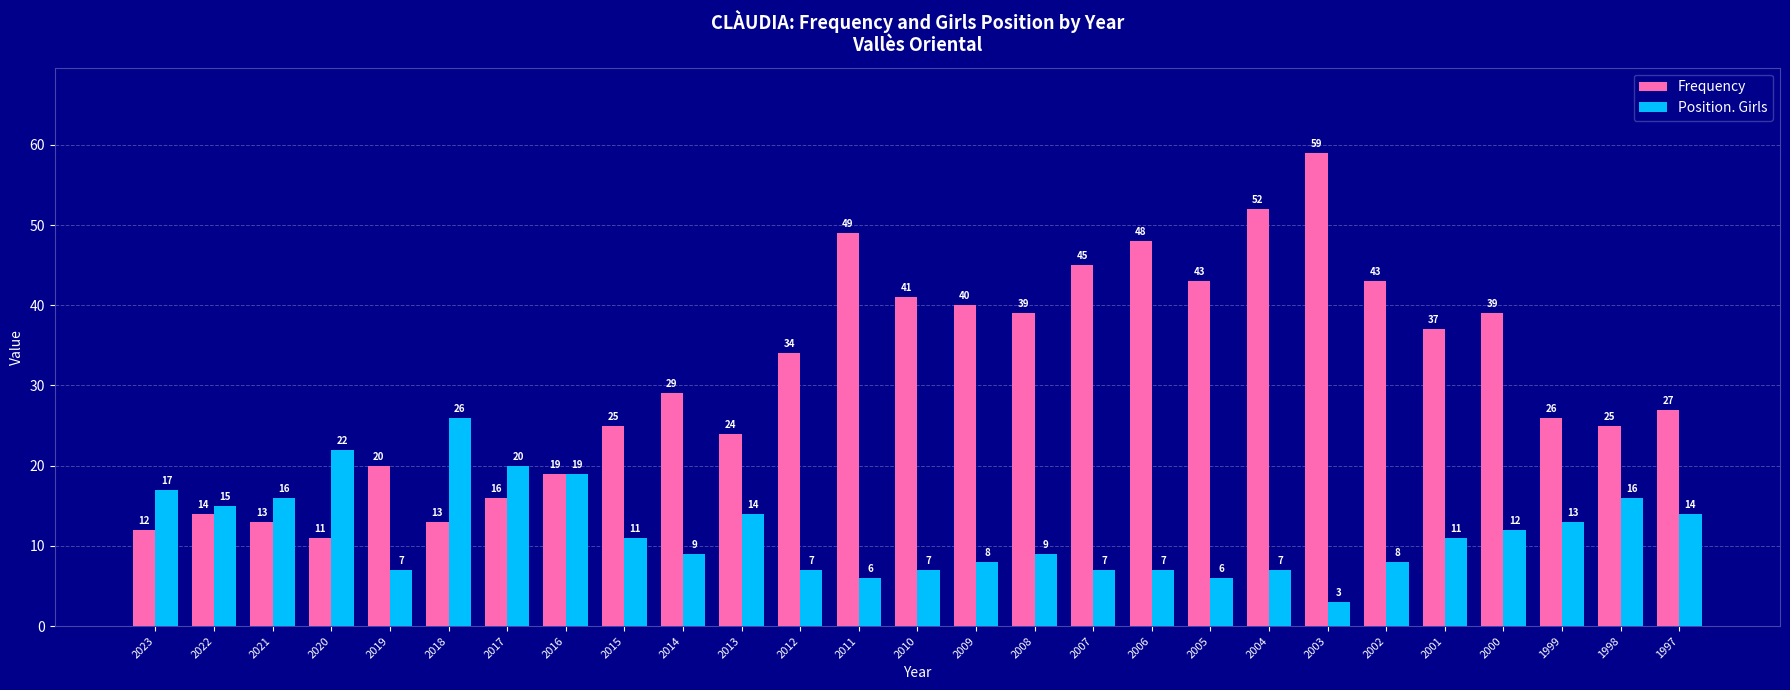

What is the approximate value of Position. Girls at 2001?

11